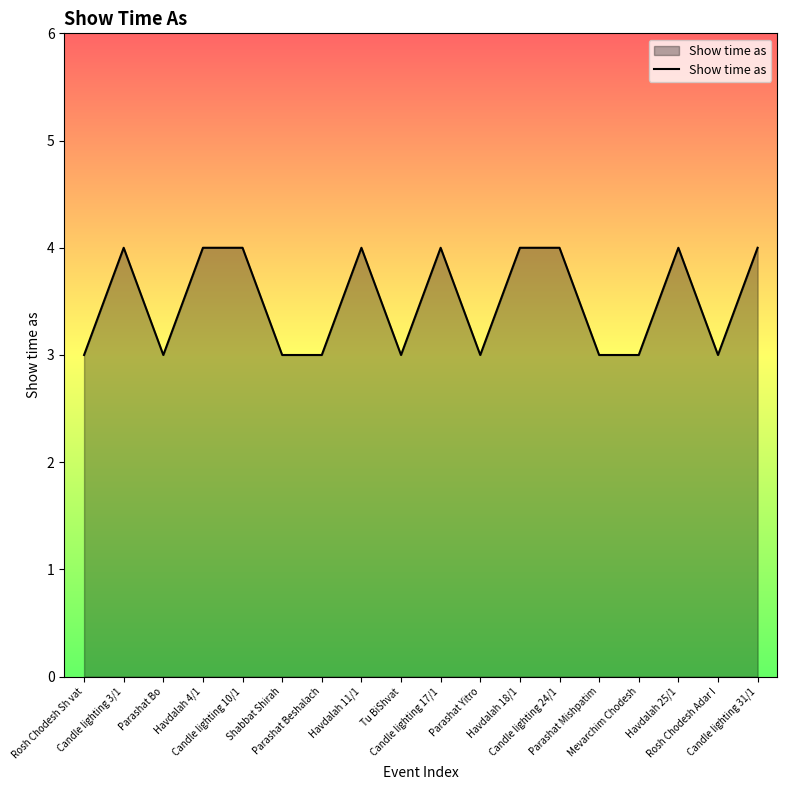

How many lines are shown in the chart?

1